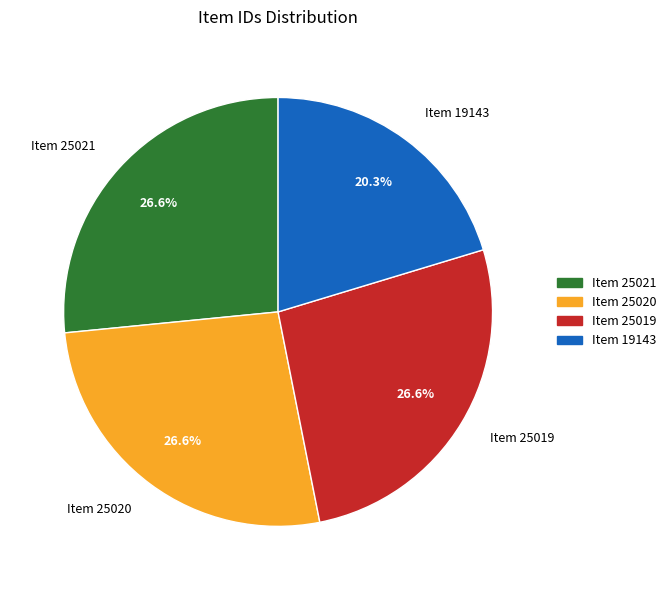

The Item 25019 slice represents 33% of the pie. True or false?

False